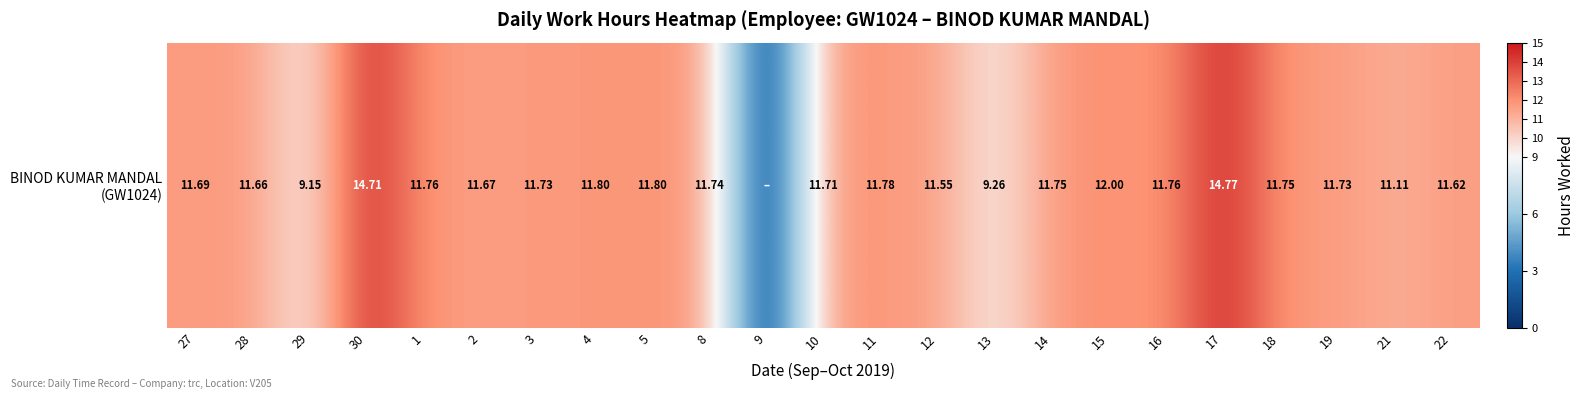

List the labels in order of value, largest first.

17, 30, 15, 4, 5, 11, 1, 16, 14, 18, 8, 3, 19, 10, 27, 2, 28, 22, 12, 21, 13, 29, 9